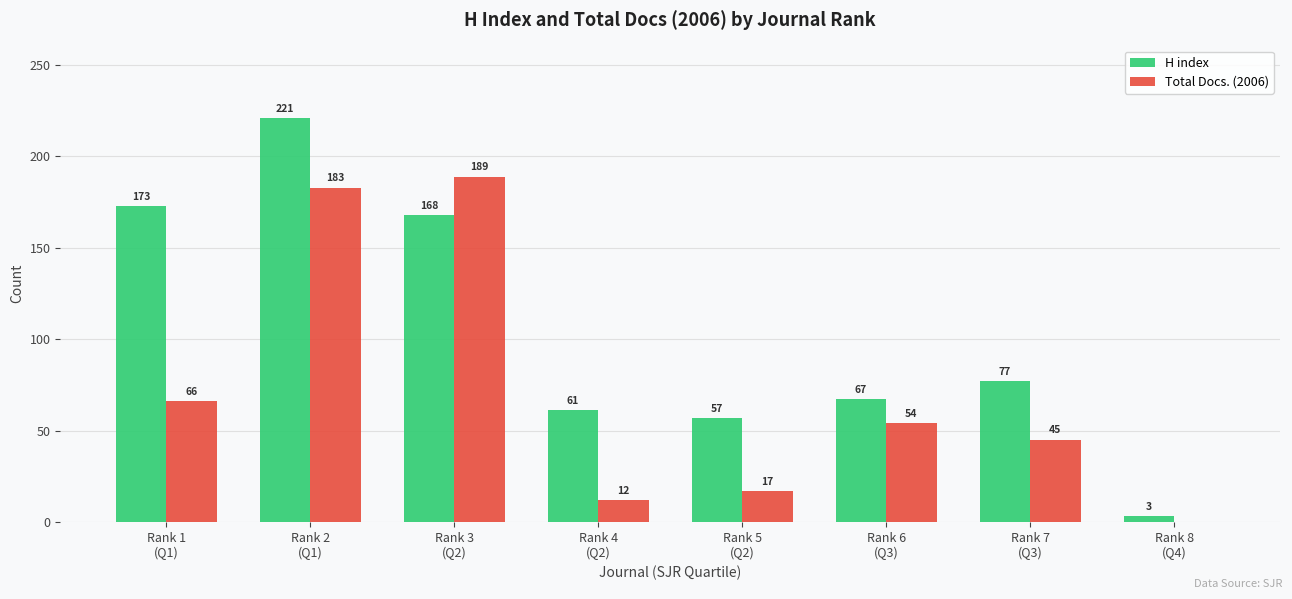

Read the Total Docs. (2006) value at Rank 3
(Q2), to the nearest 50.

200